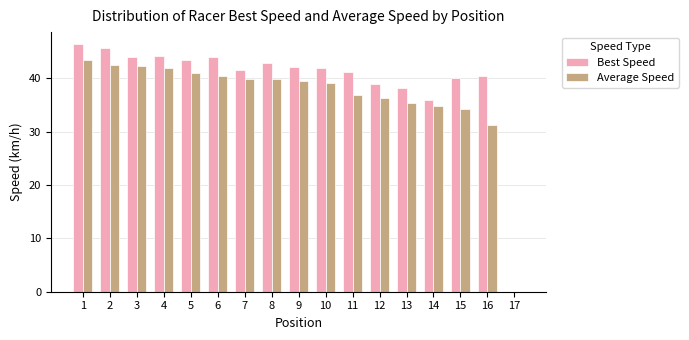

Where is Best Speed nearest to the value 23?

14